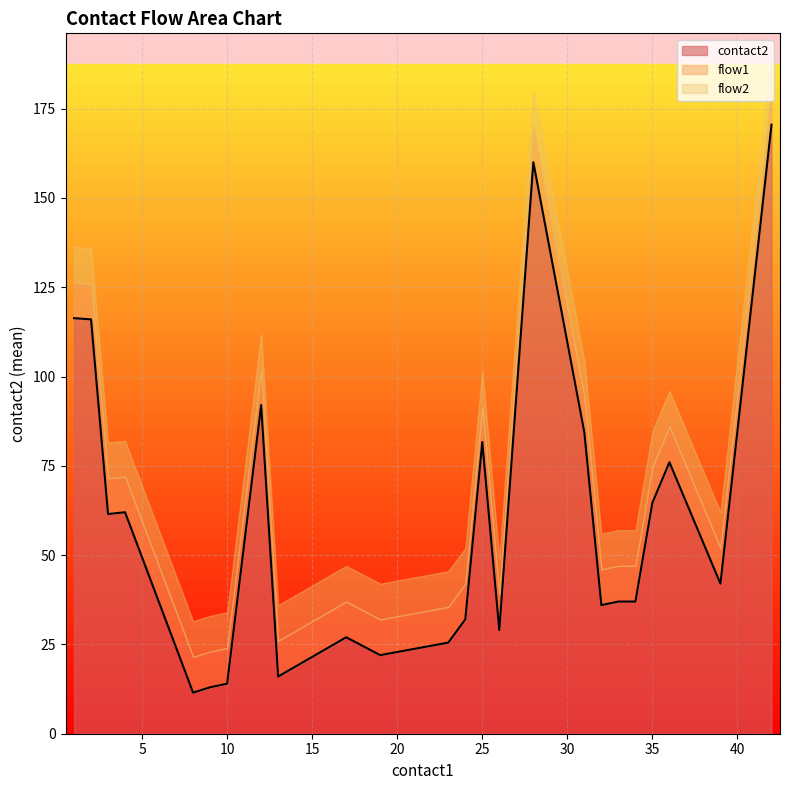

Which series has the widest spread of values?

contact2